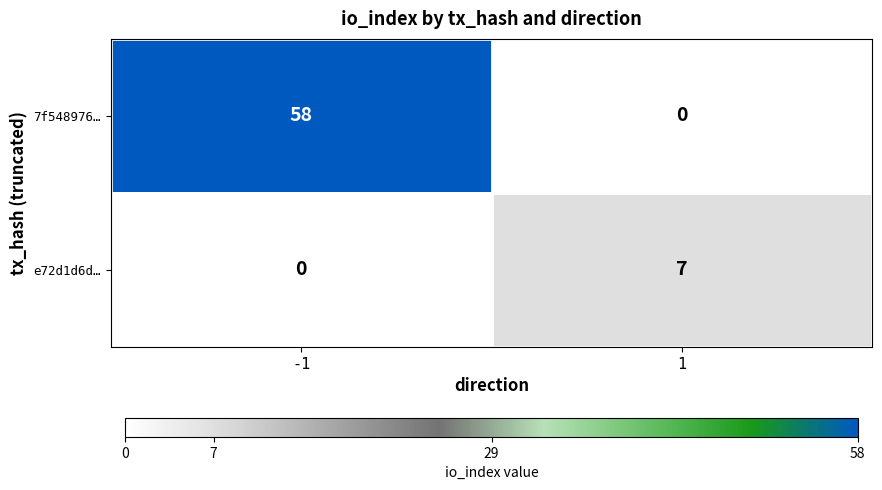

Is the value of 7f548976… at 1 greater than the value of e72d1d6d… at 1?

No